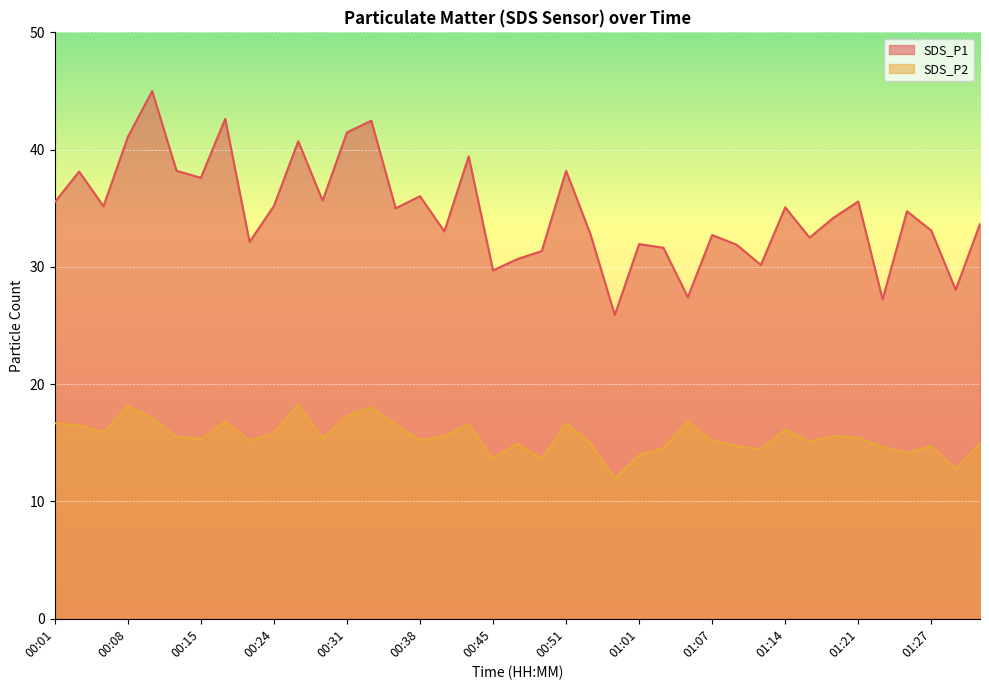

What position from the left is 01:03?

26